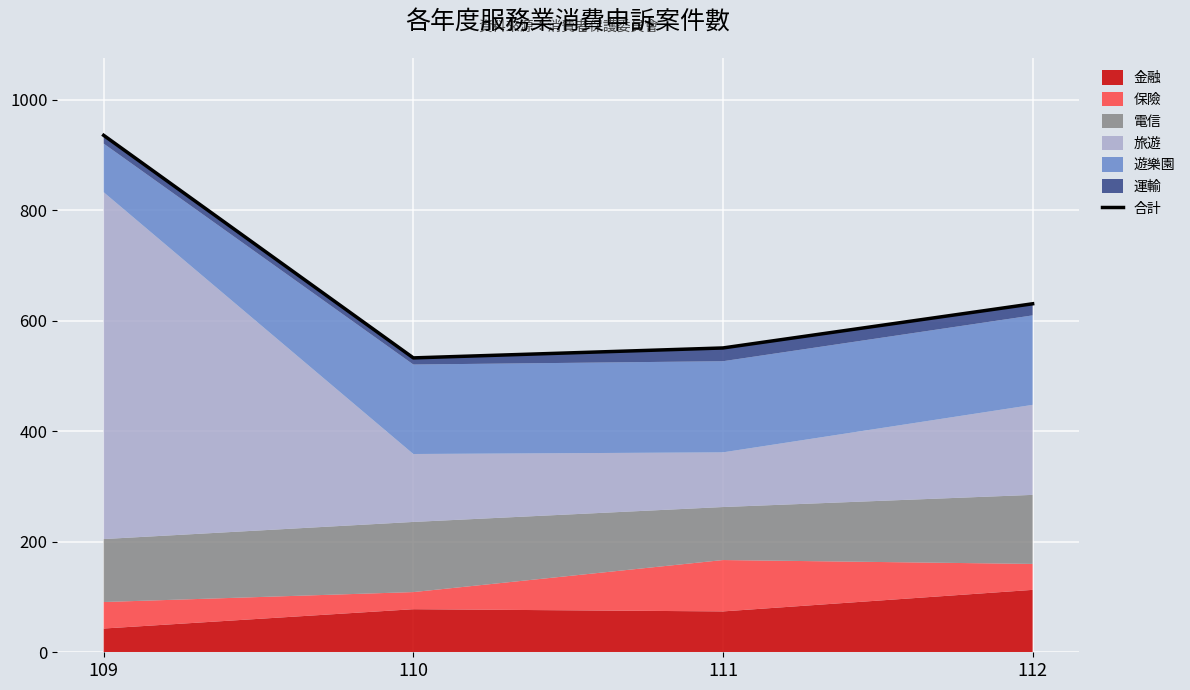

List the labels in order of value, smallest first.

110, 111, 112, 109